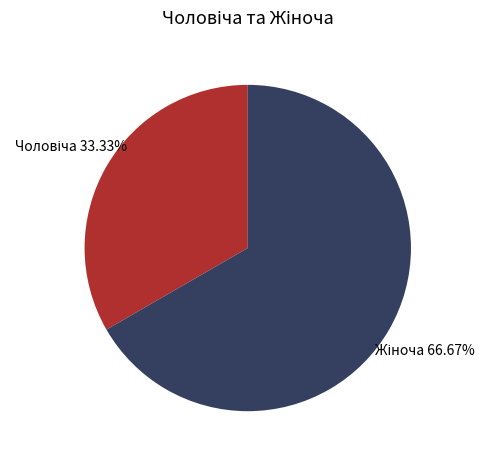

Does any single category account for the majority?

Yes